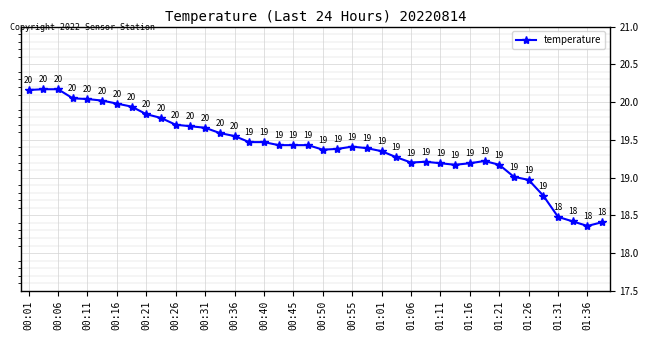

What is the maximum value shown in the chart?

20.2